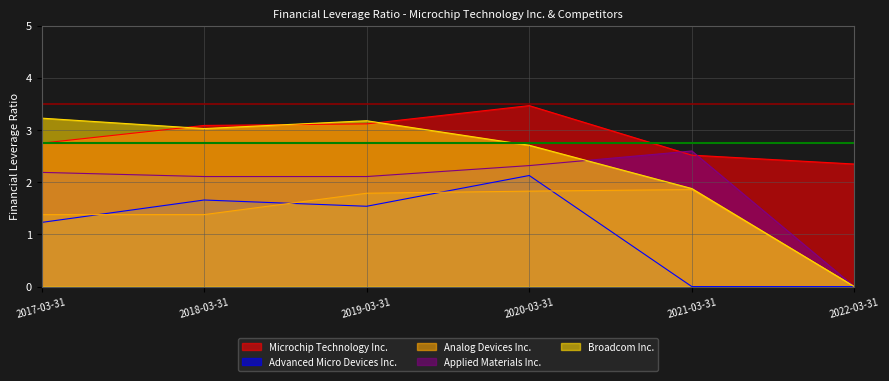

What is the label of the 1st point from the right?

2022-03-31